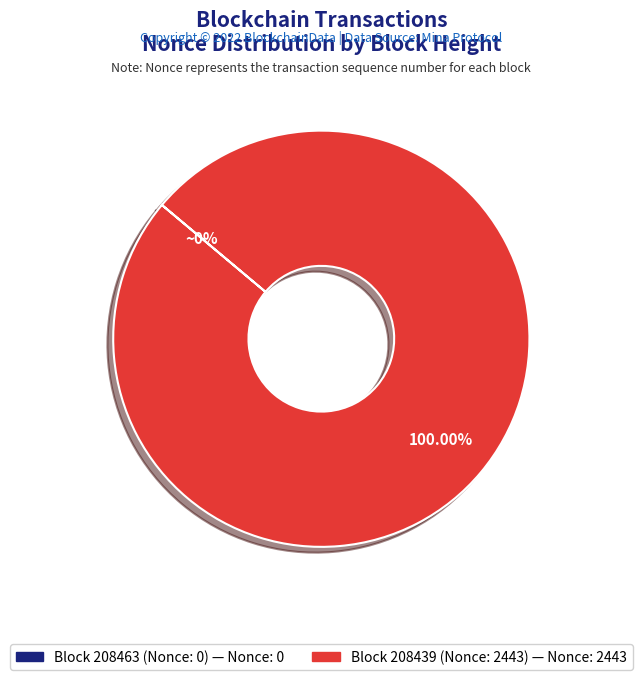

Does any single category account for the majority?

Yes